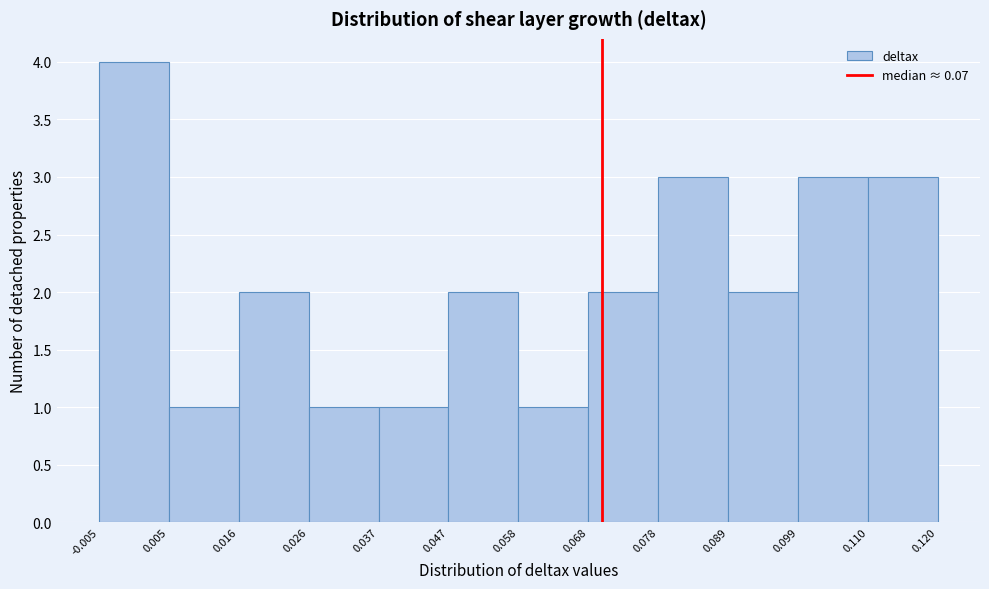

Reading left to right, transcribe this chart: for each bar, give the range it covers on the x-axis and its height. The values are not printed on the chart, so give them approximately, as read against the axis.

-0.005 to 0.005: 4
0.005 to 0.016: 1
0.016 to 0.026: 2
0.026 to 0.037: 1
0.037 to 0.047: 1
0.047 to 0.058: 2
0.058 to 0.068: 1
0.068 to 0.078: 2
0.078 to 0.089: 3
0.089 to 0.099: 2
0.099 to 0.110: 3
0.110 to 0.120: 3